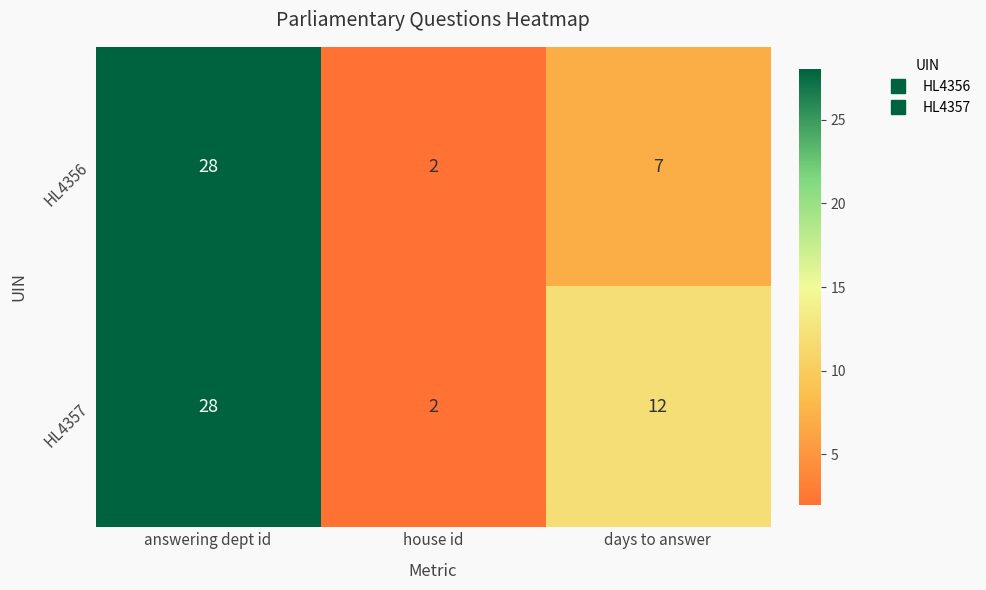

List the series in order of their overall mean, highest first.

HL4357, HL4356